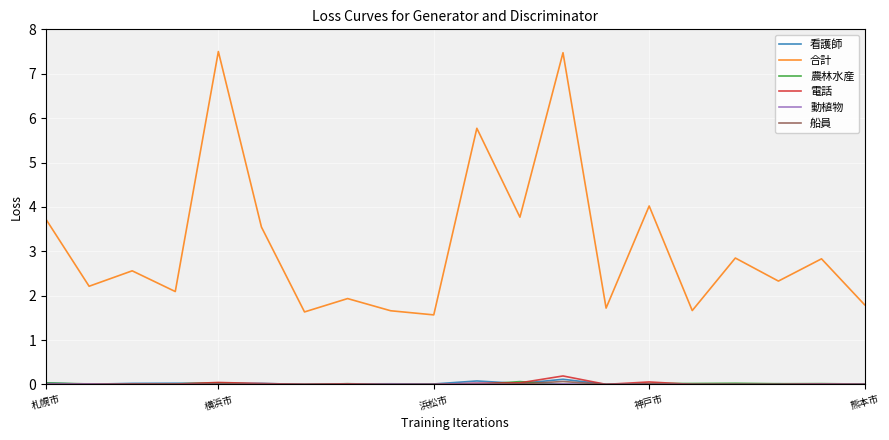

True or false: 電話 and 合計 cross at least once.

False